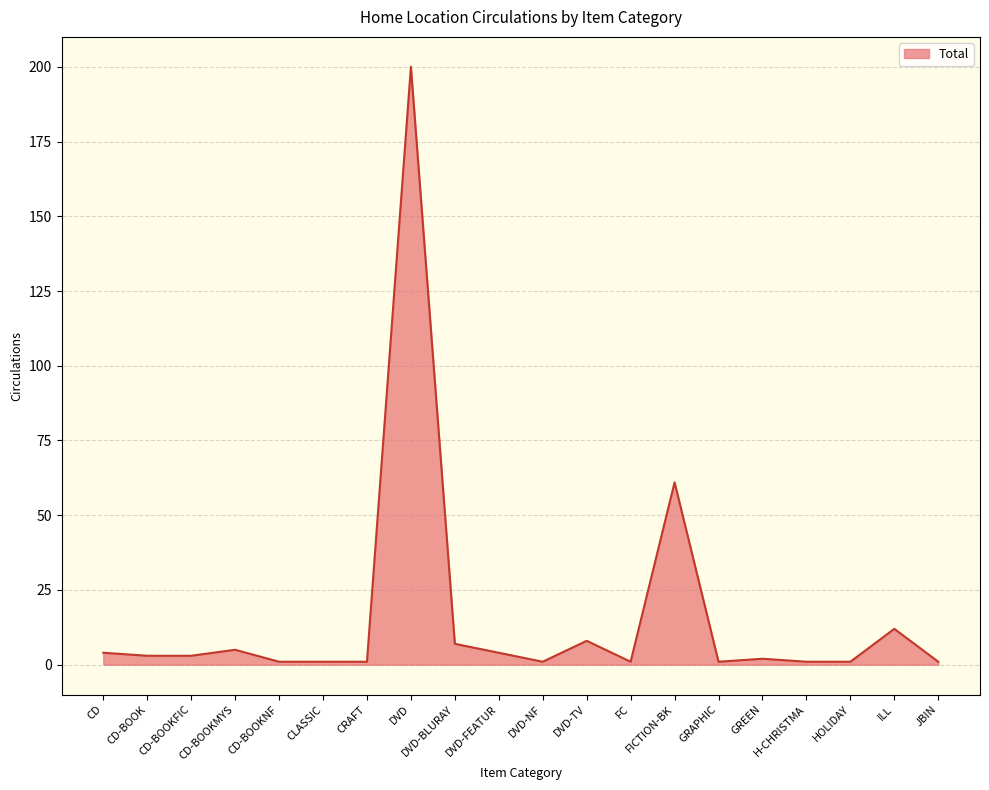

What is the sum of all values?

318